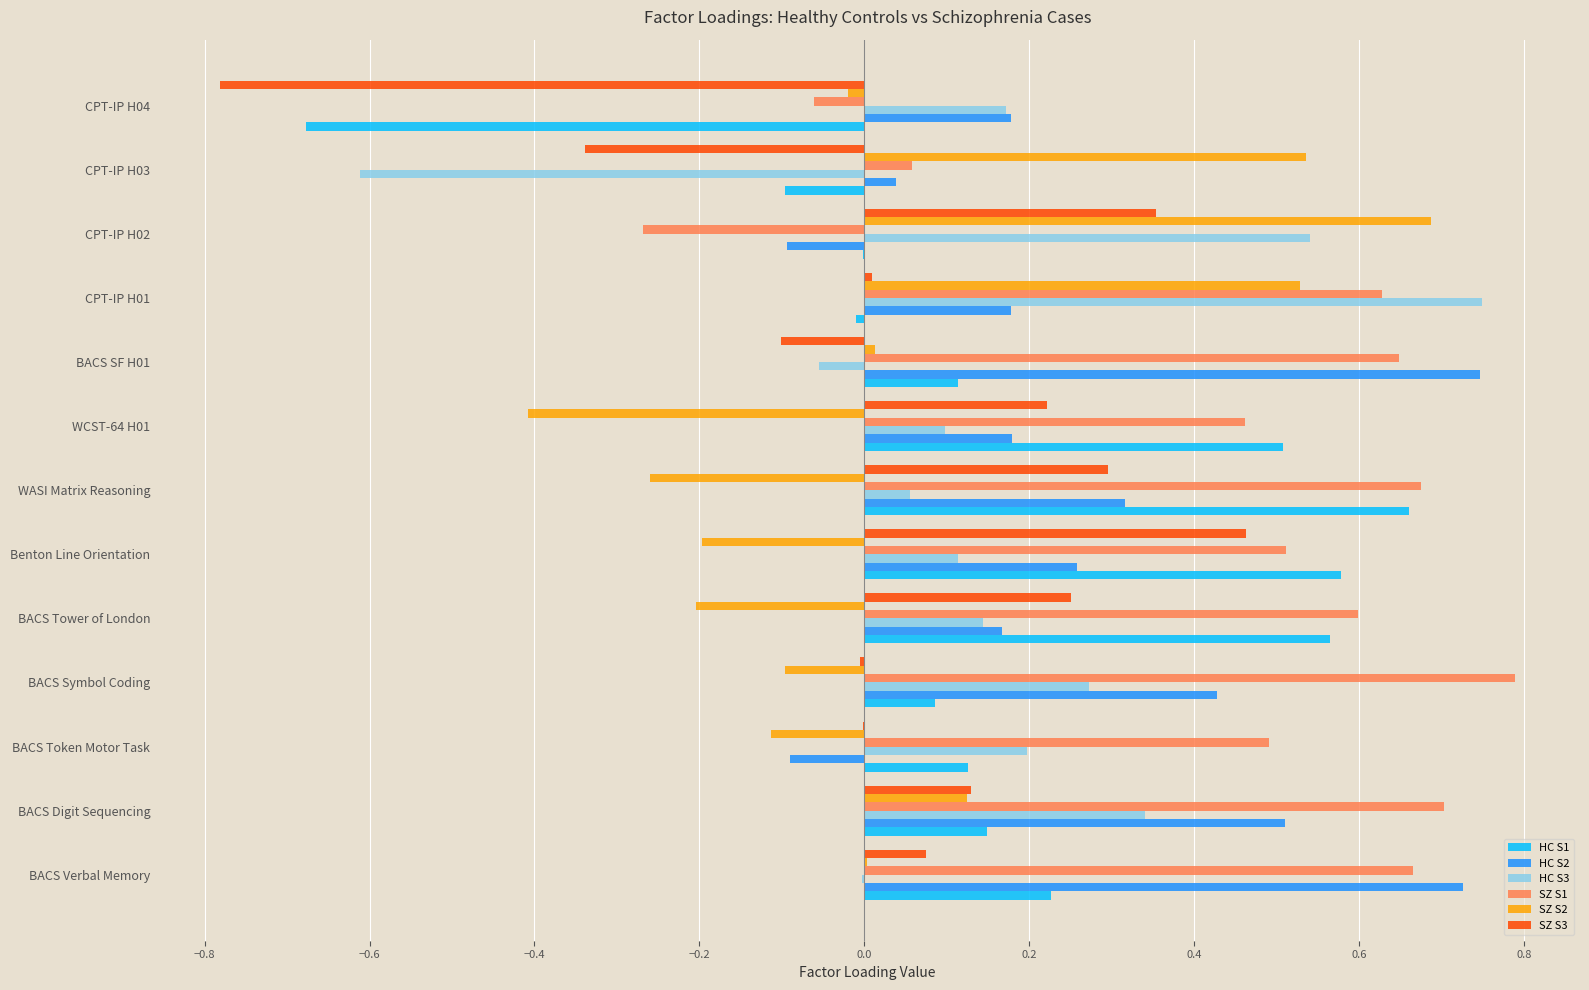

Is it true that HC S2 equals 0.9 at BACS Digit Sequencing?

False